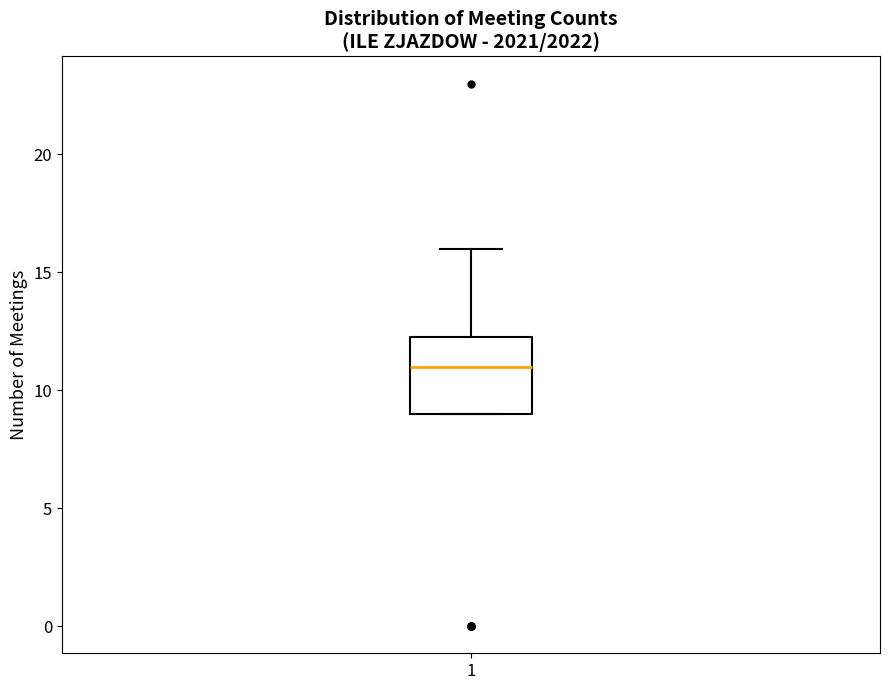

Where is the lower edge of the box at x = 1 on the y-axis? The values are not printed on the chart, so give them approximately, as read against the axis.

9.0